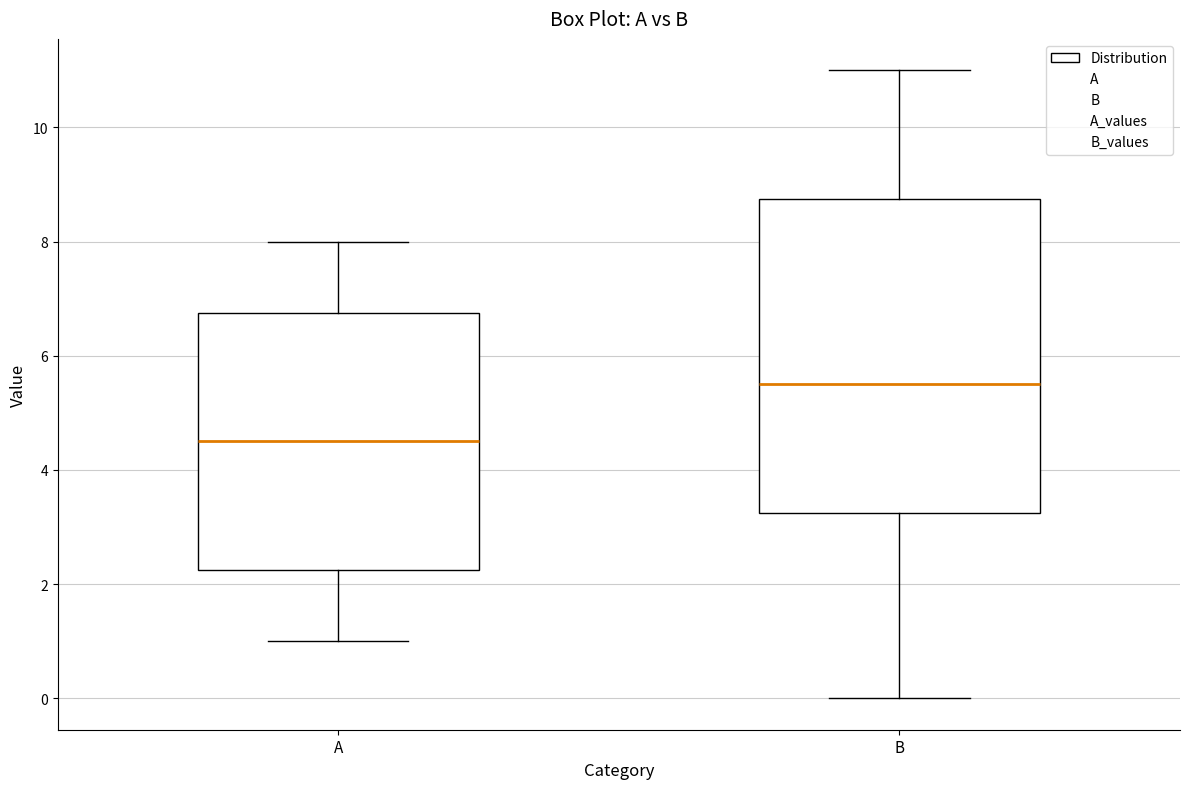

Reading left to right, read every box against the y-axis: the position of its median line, the range the box covers, and the ends of its whiskers. The values are not printed on the chart, so give them approximately, as read against the axis.

A: median 4.6, box 2.2 to 6.8, whiskers 1.0 to 8.0
B: median 5.6, box 3.2 to 8.8, whiskers 0.0 to 11.0